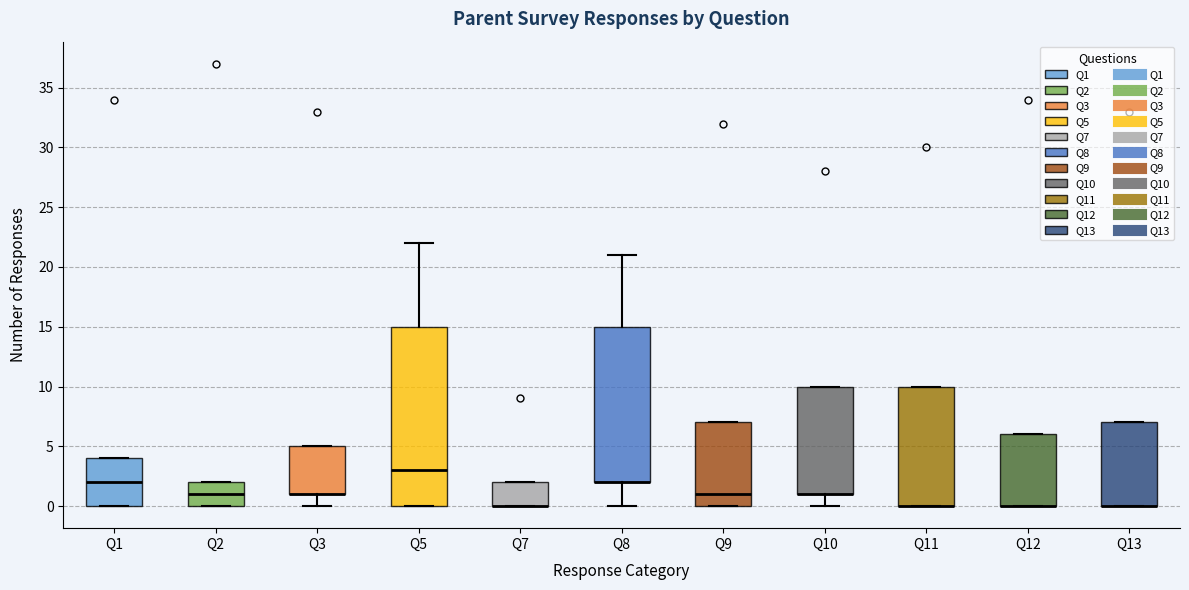

Which box is the tallest, from its lower edge to its upper edge?

Q5